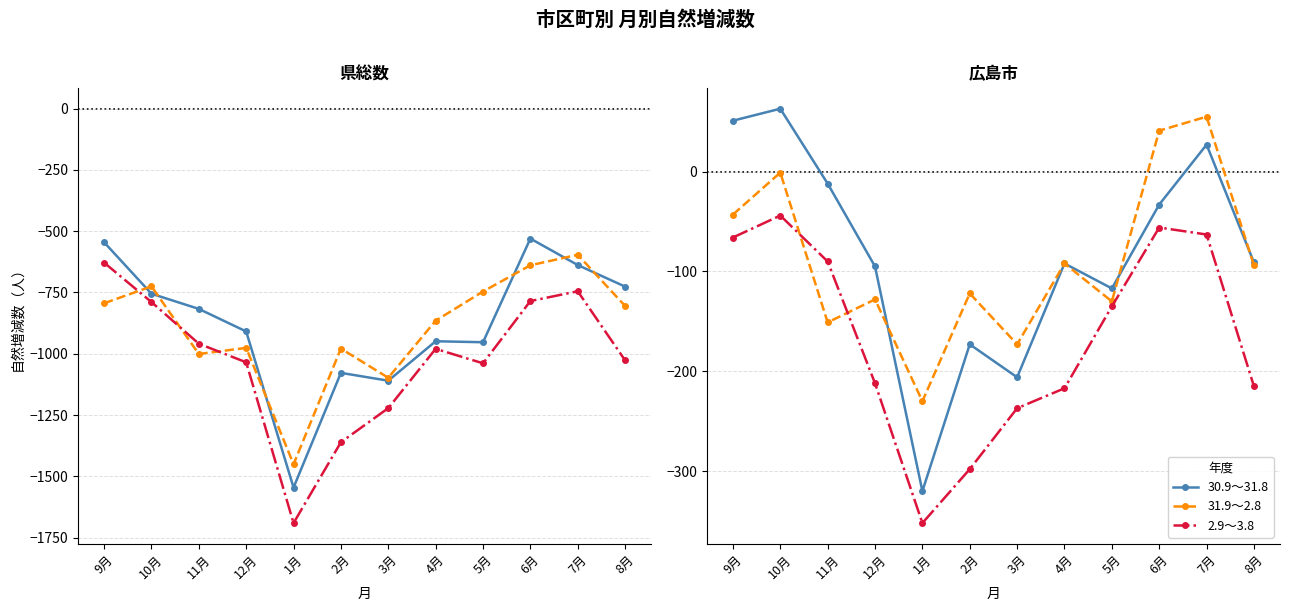

What is the difference between the 31.9～2.8 values at 9月 and 7月?

98